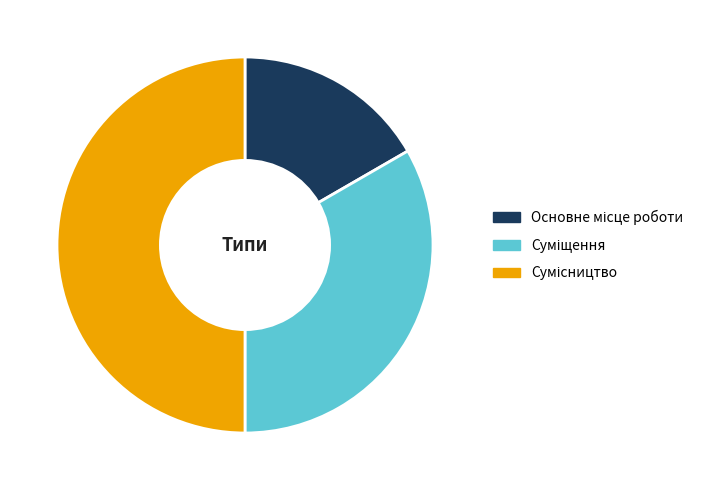

The Суміщення slice represents 24% of the pie. True or false?

False